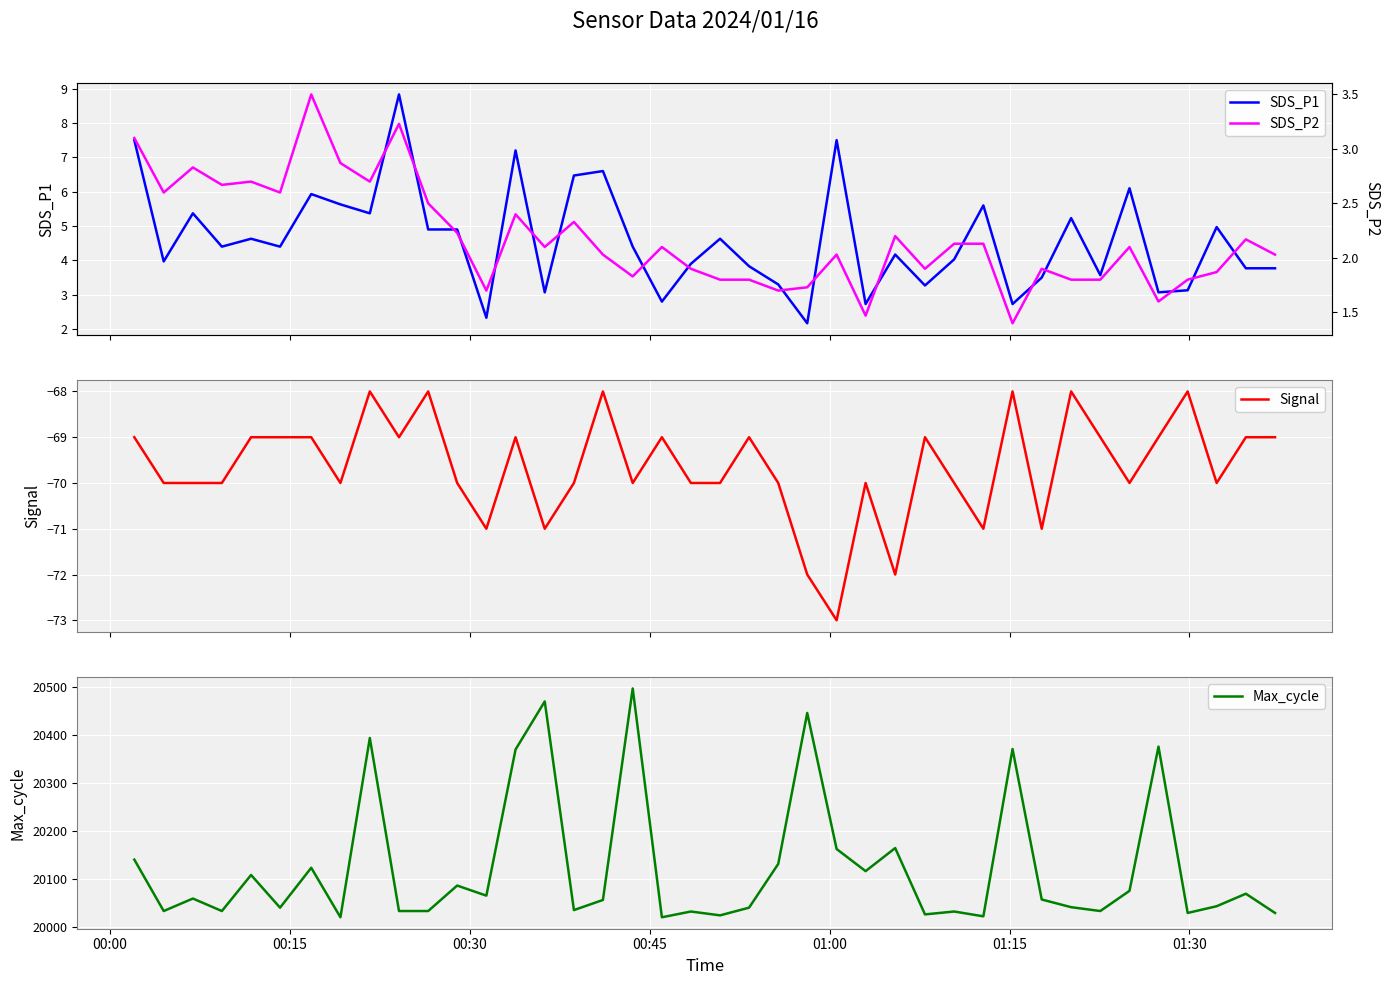

In SDS_P2, how many points are higher than both neighbors (excluding endpoints)?

12